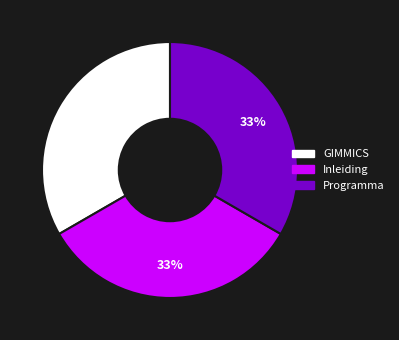

Is GIMMICS the majority of the pie?

No